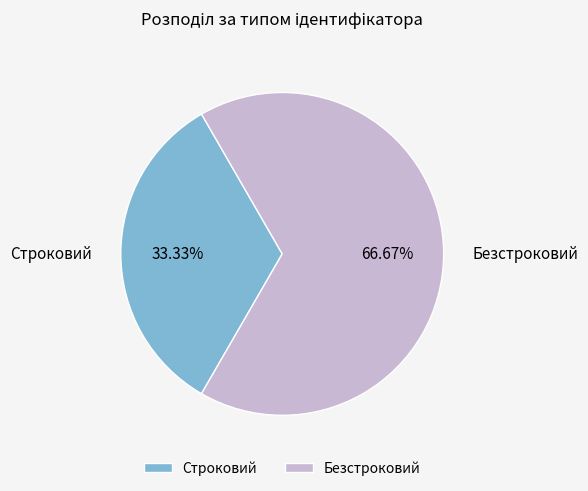

Rank the categories by value from highest to lowest.

Безстроковий, Строковий